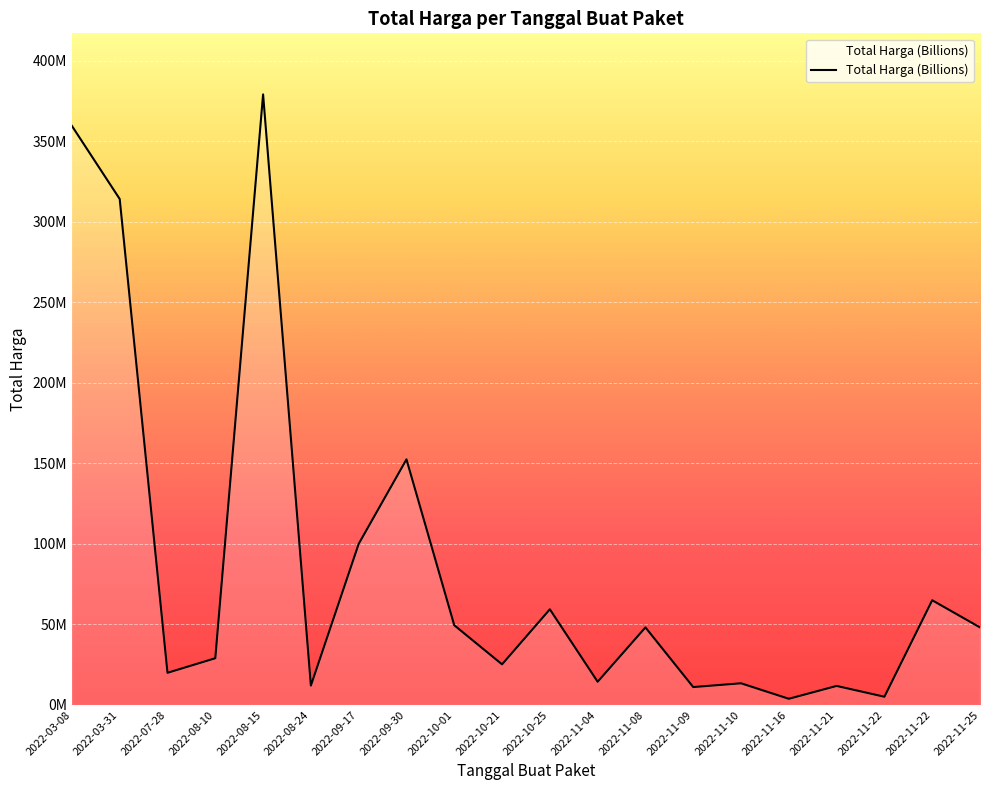

What is the sum of all values?

1721116780